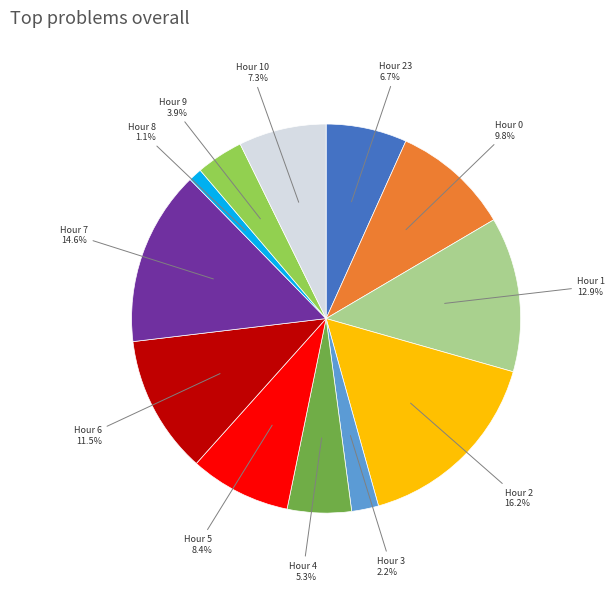

To the nearest percent, what percentage of the pie is Hour 23?

7%